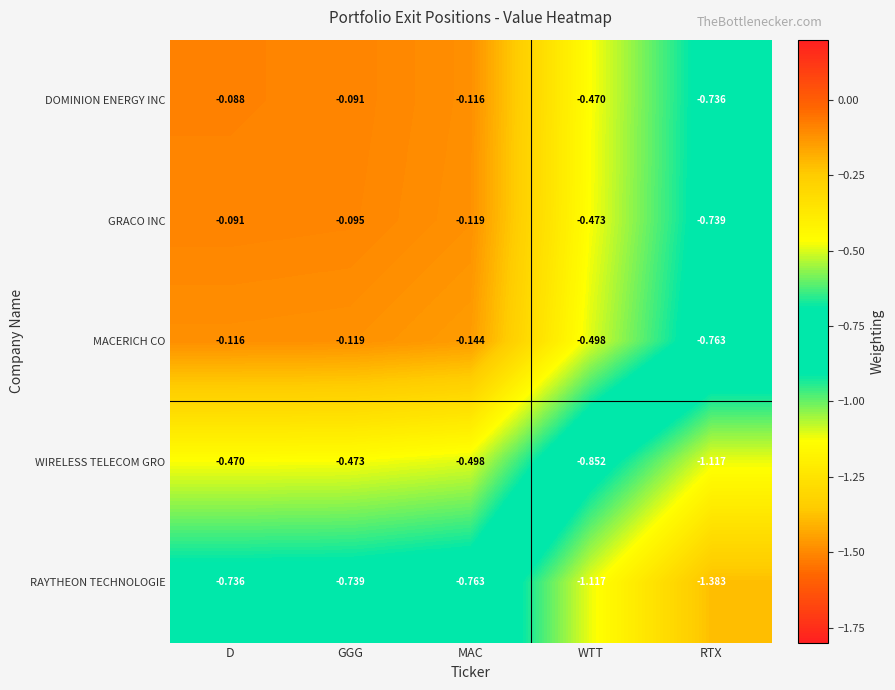

Which series has the largest total across all categories?

DOMINION ENERGY INC